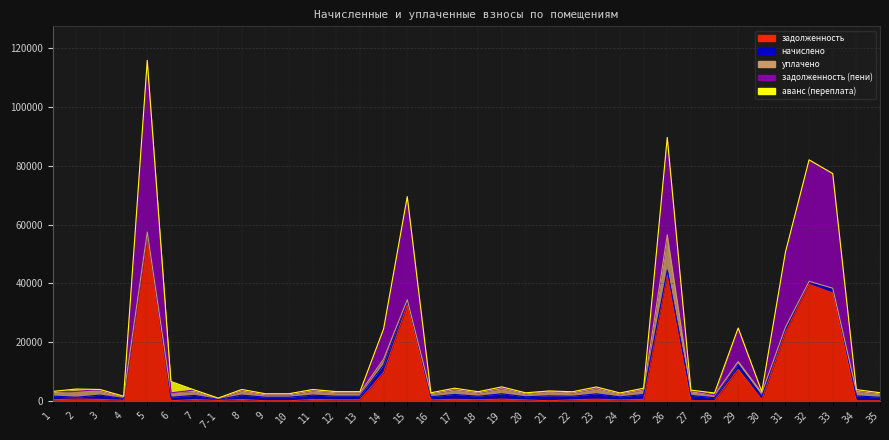

The value of задолженность (пени) at 3 is 788.7. True or false?

False